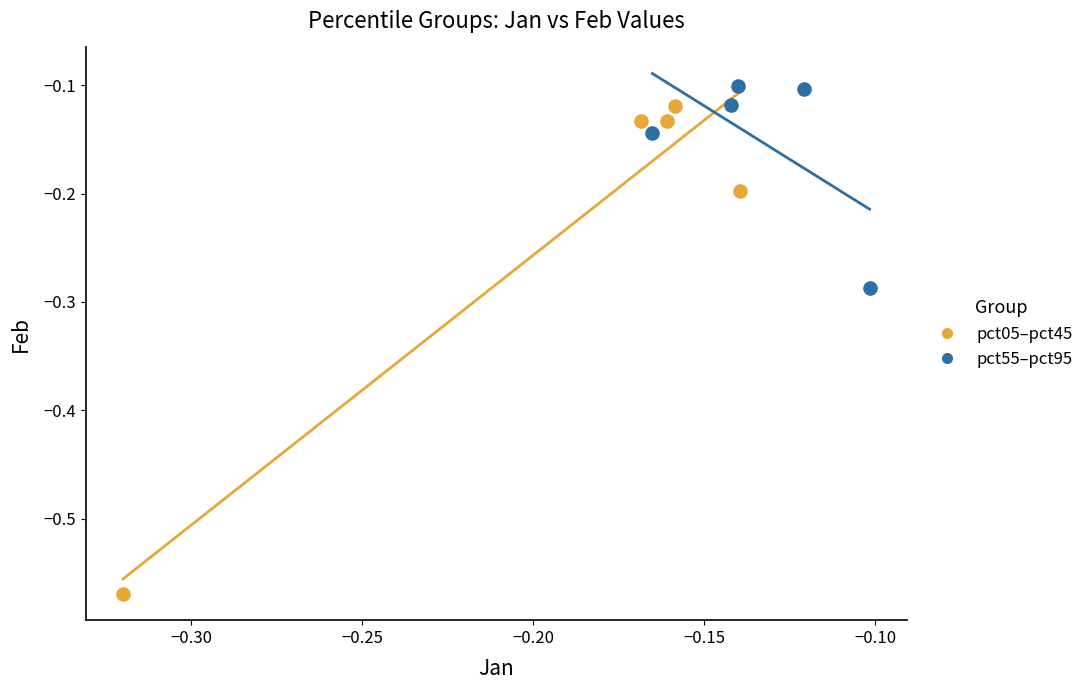

Which series contains the highest Y value?

pct55–pct95